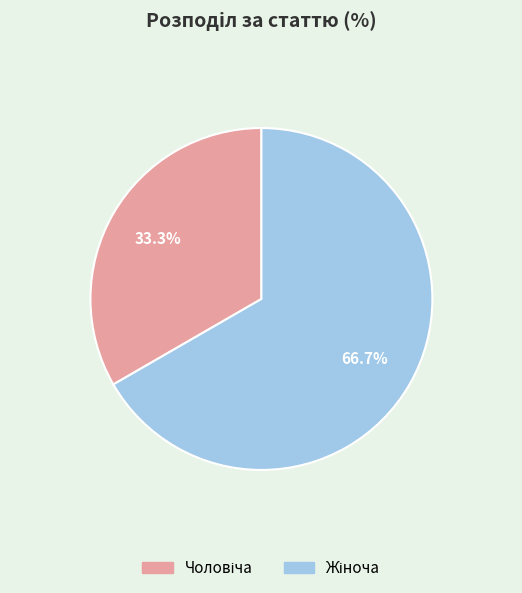

Is there any slice that represents more than half of the pie?

Yes